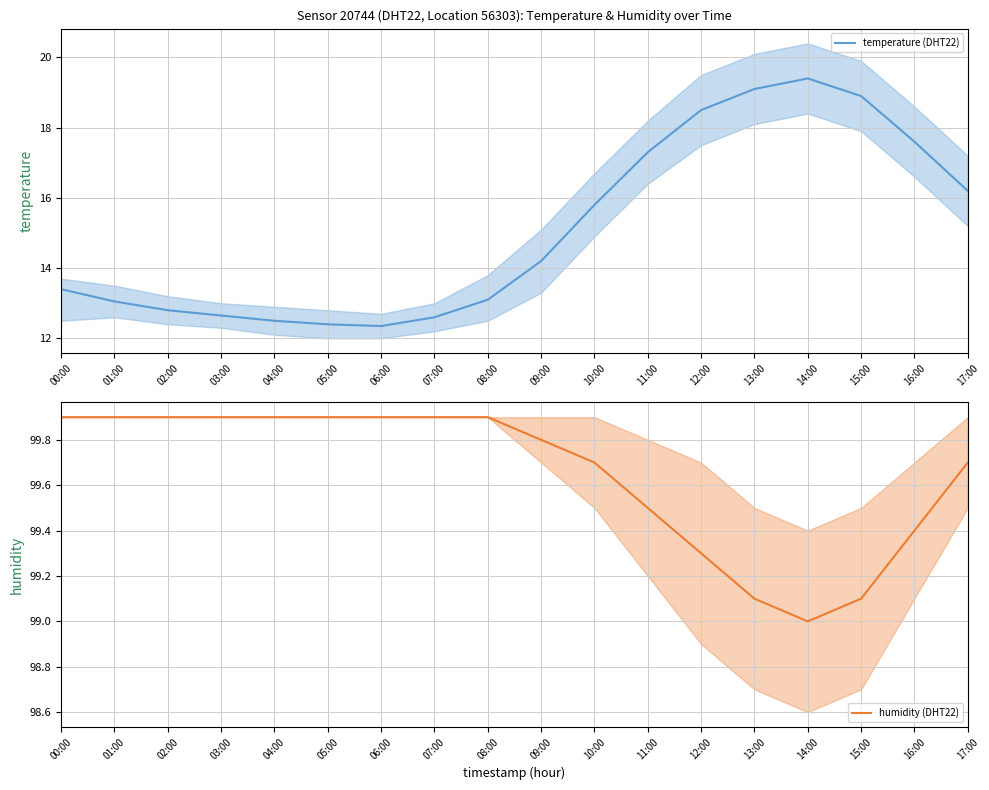

How many categories are shown in the chart?

18